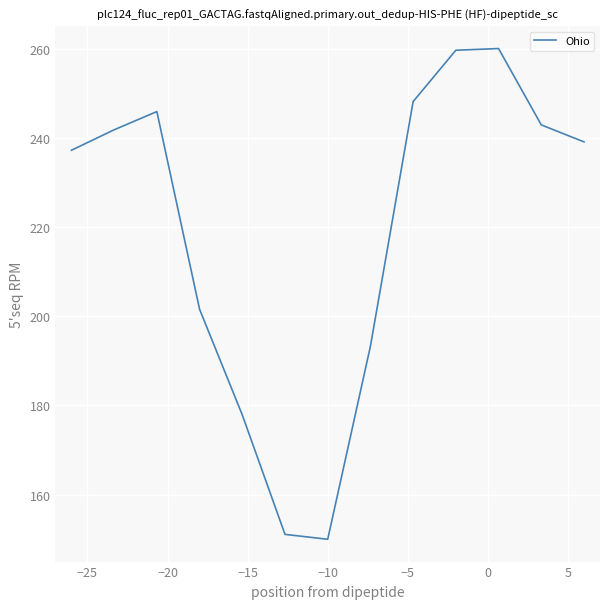

What is the difference between the maximum and minimum values?

110.0